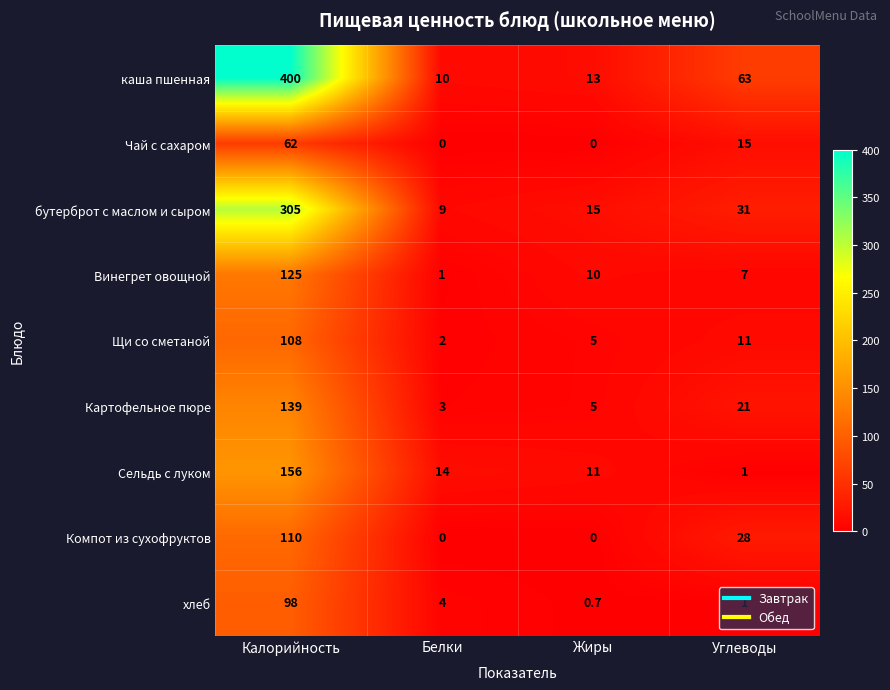

Where is Компот из сухофруктов nearest to the value 55?

Углеводы